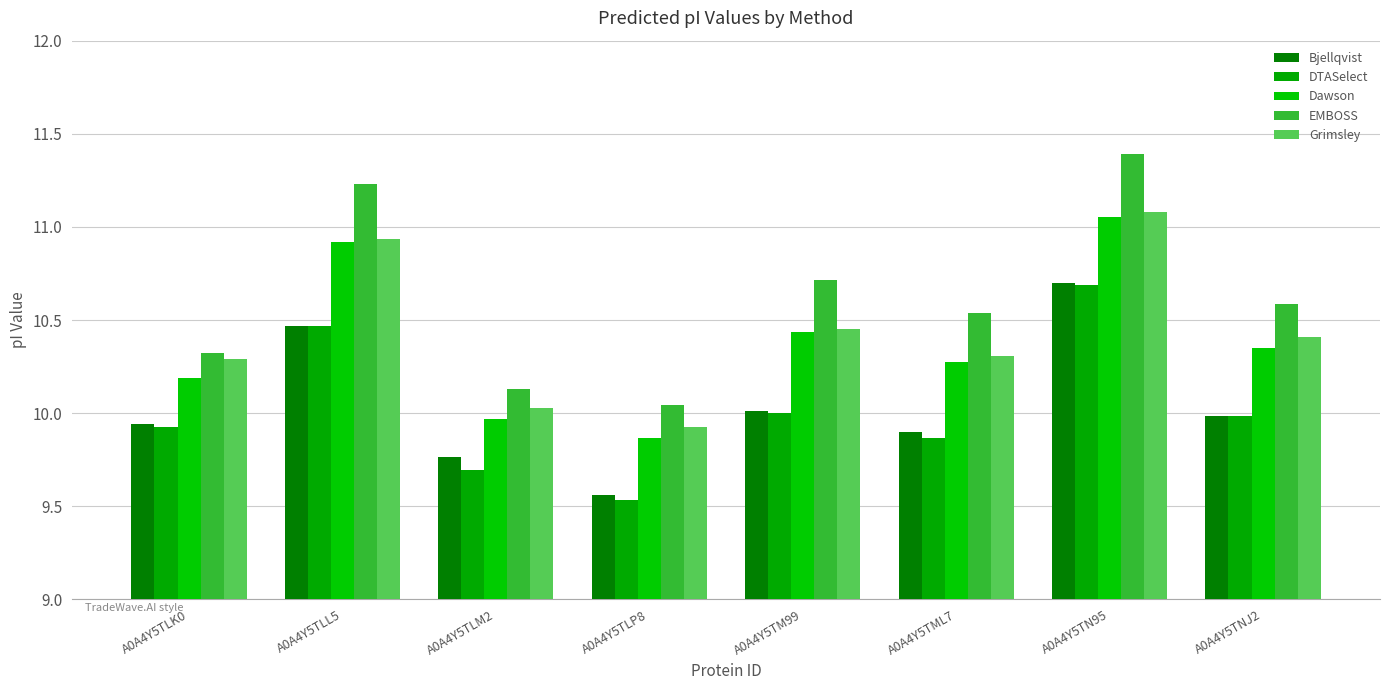

Is it true that EMBOSS equals 11.2 at A0A4Y5TLL5?

True